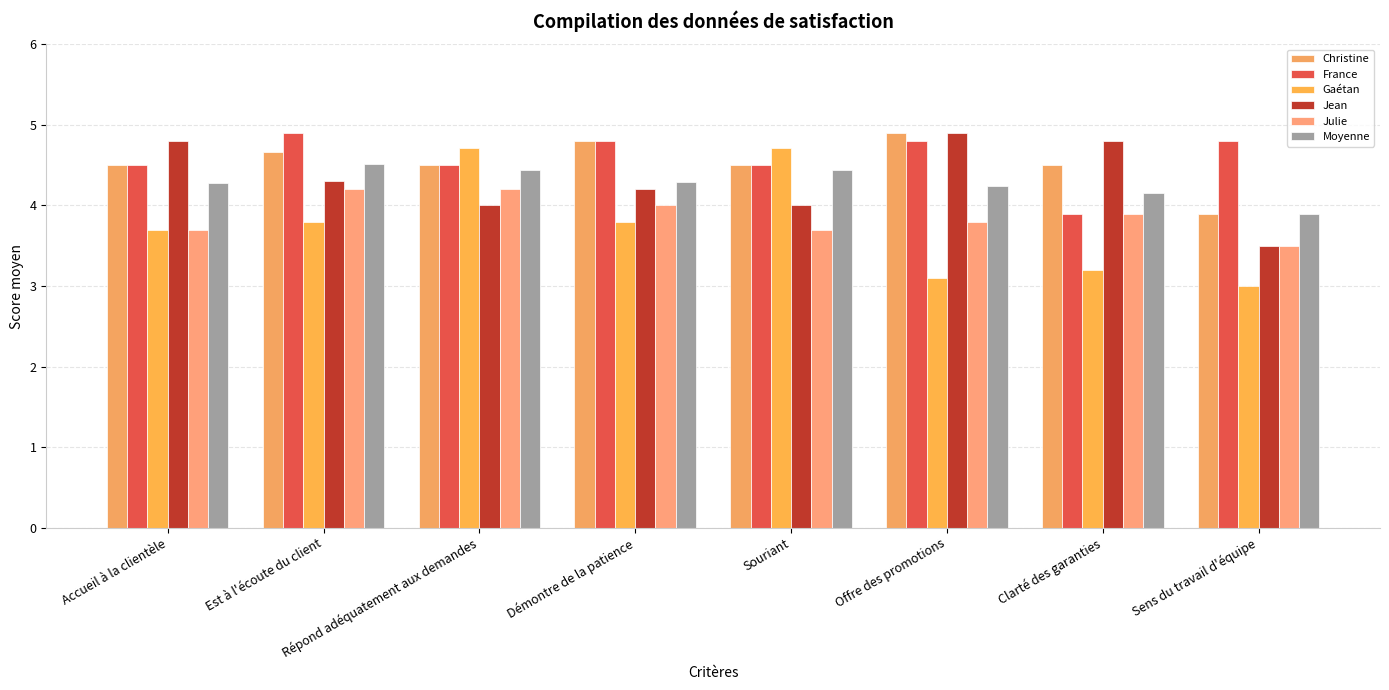

Which series has the widest spread of values?

Gaétan